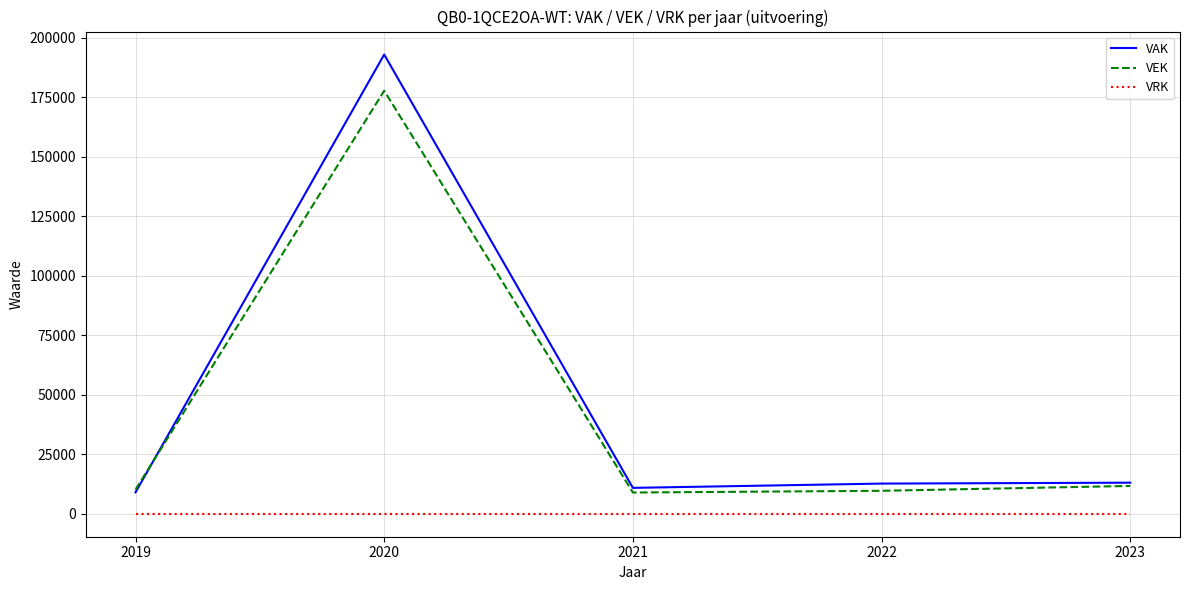

True or false: VAK and VRK cross at least once.

False